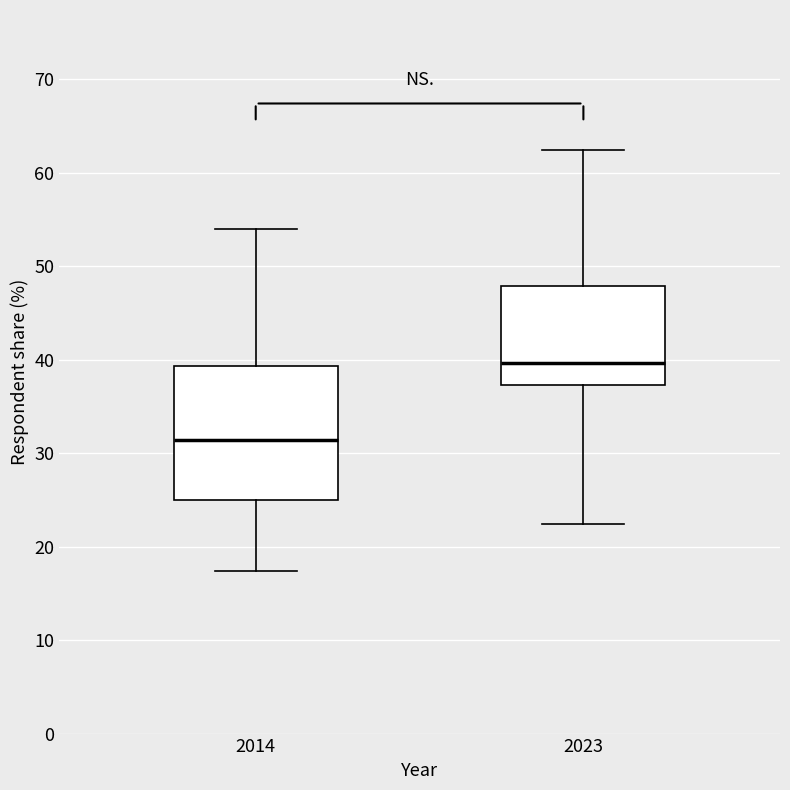

Which box's median line is the highest?

2023